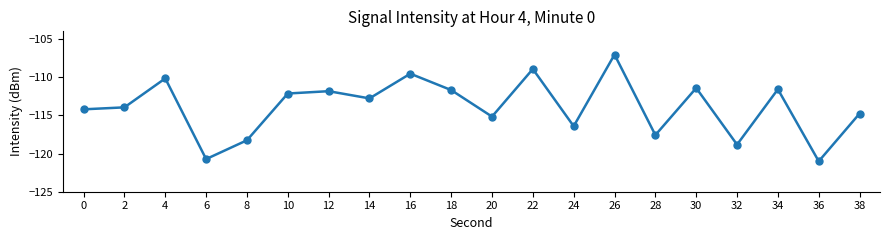

How many points are higher than both their immediate neighbors (excluding endpoints)?

7